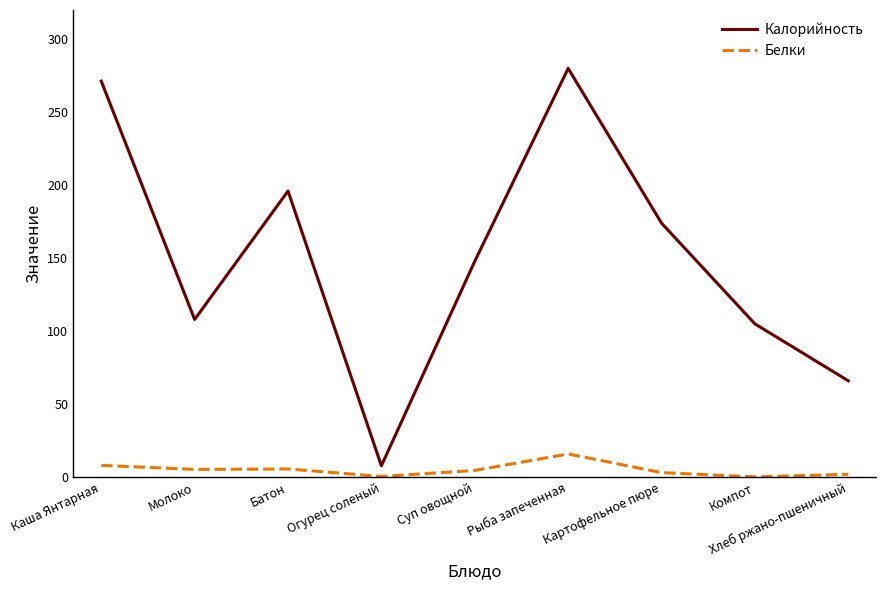

At Хлеб ржано-пшеничный, list the series in order from smallest to largest.

Белки, Калорийность